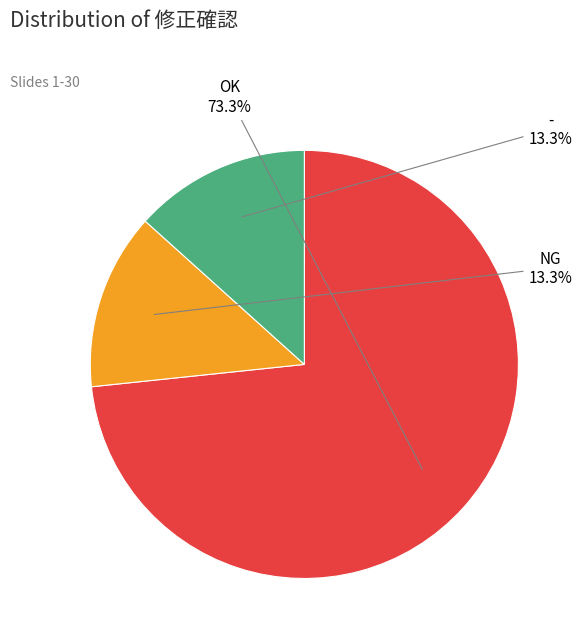

True or false: OK accounts for 73% of the total.

True